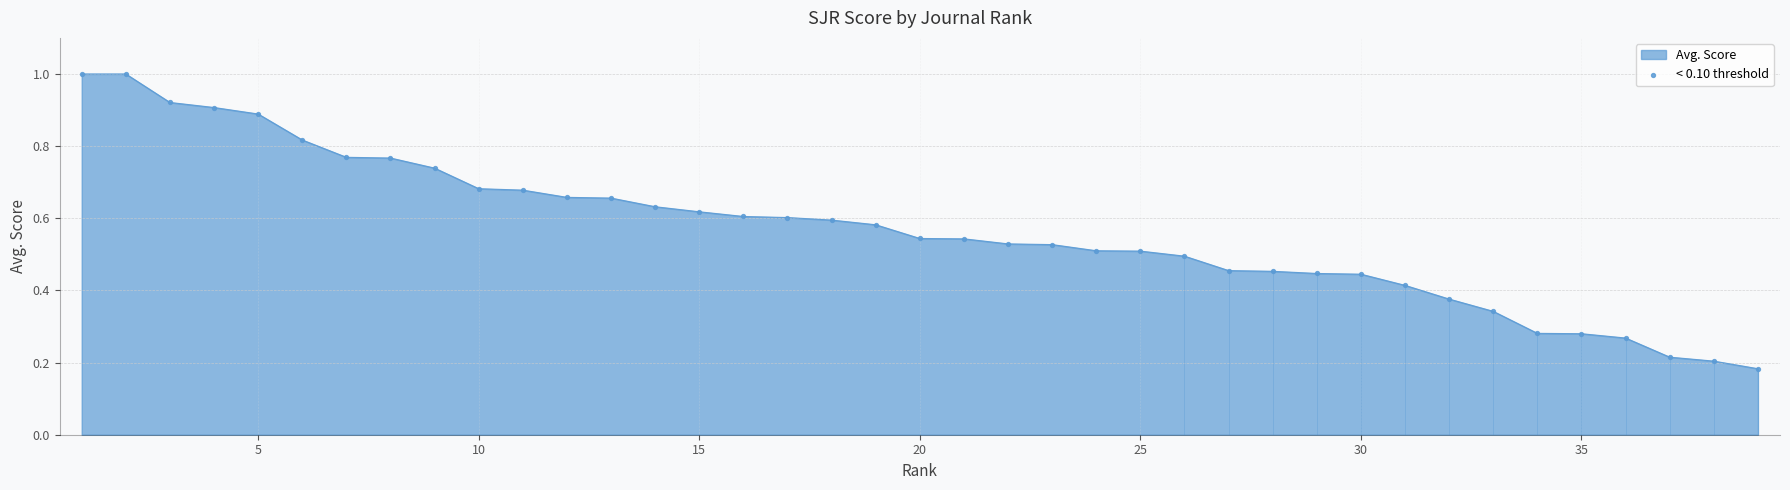

Is it true that Avg. Score equals 0.3 at 30?

False